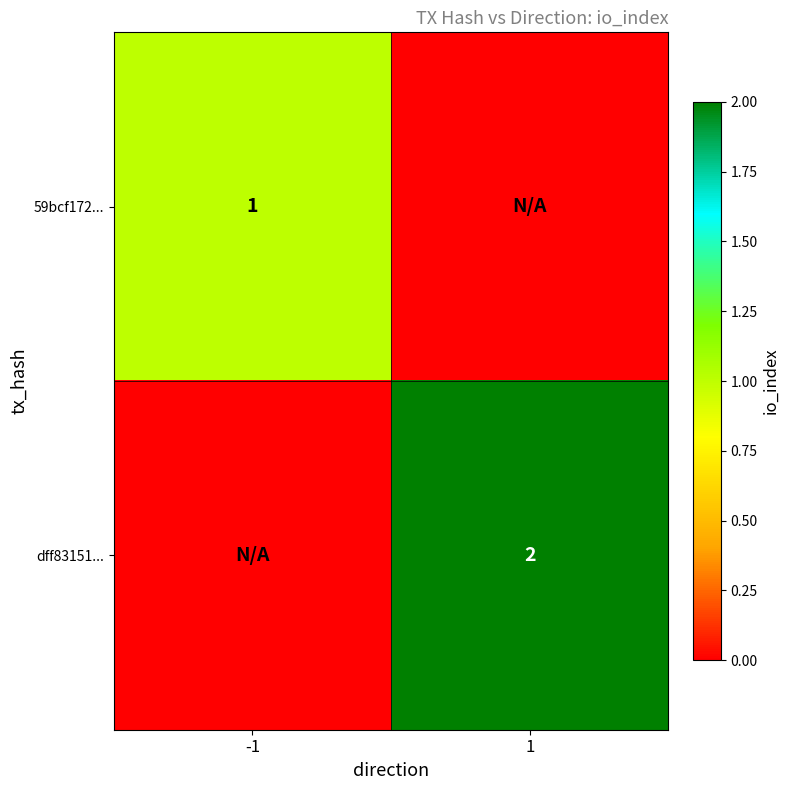

True or false: 59bcf172... has a value of 2 at -1.

False